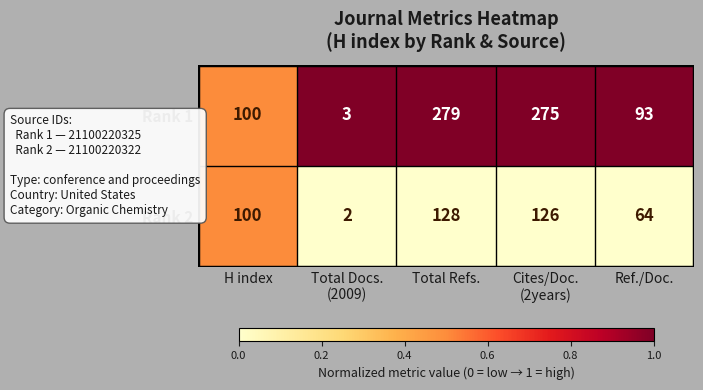

Which series has the widest spread of values?

Rank 1